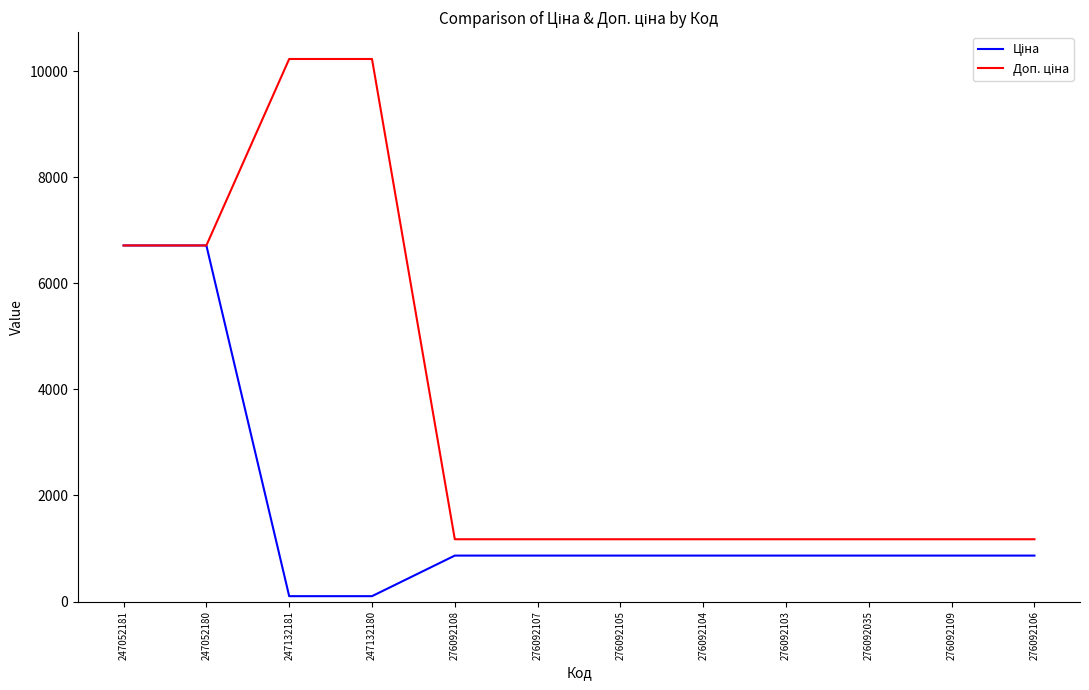

What is the total value across all series at 276092103?

2042.6